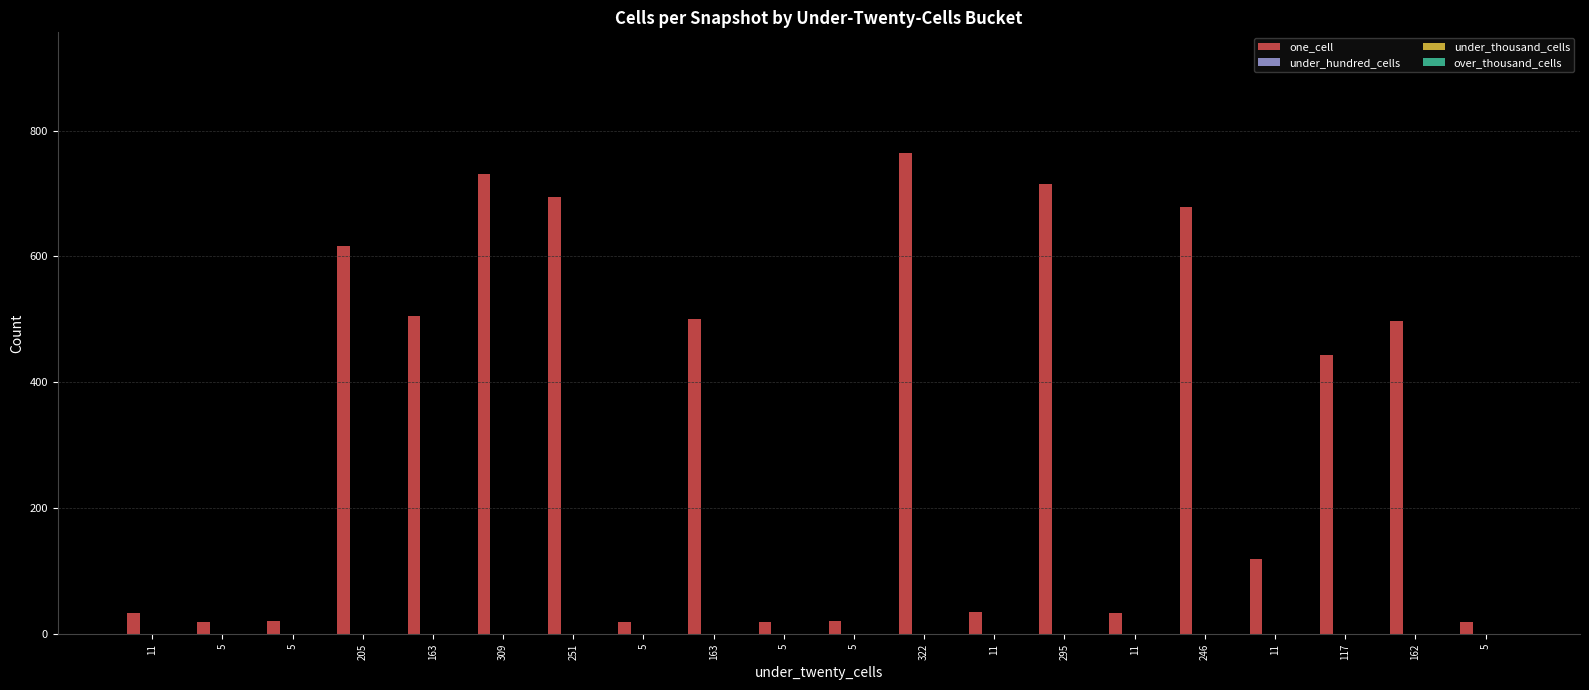

What is the difference between the maximum and minimum values?

745